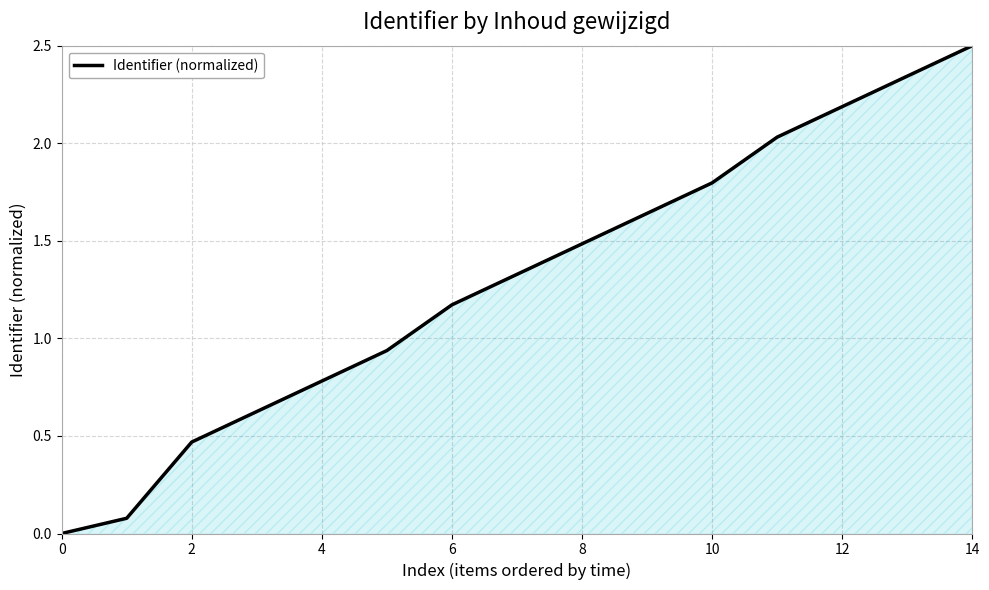

What is the maximum value shown in the chart?

2.5